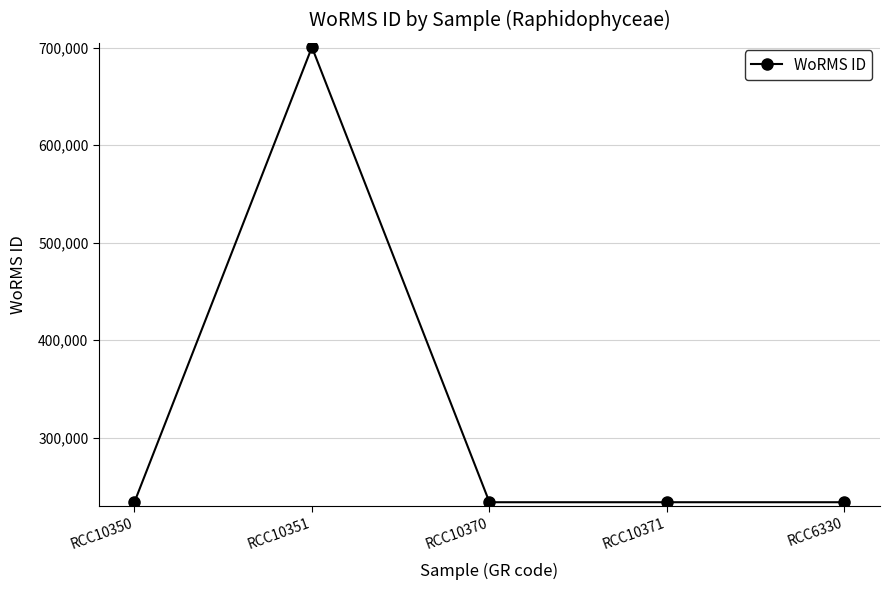

Which category has the highest value across all series?

RCC10351